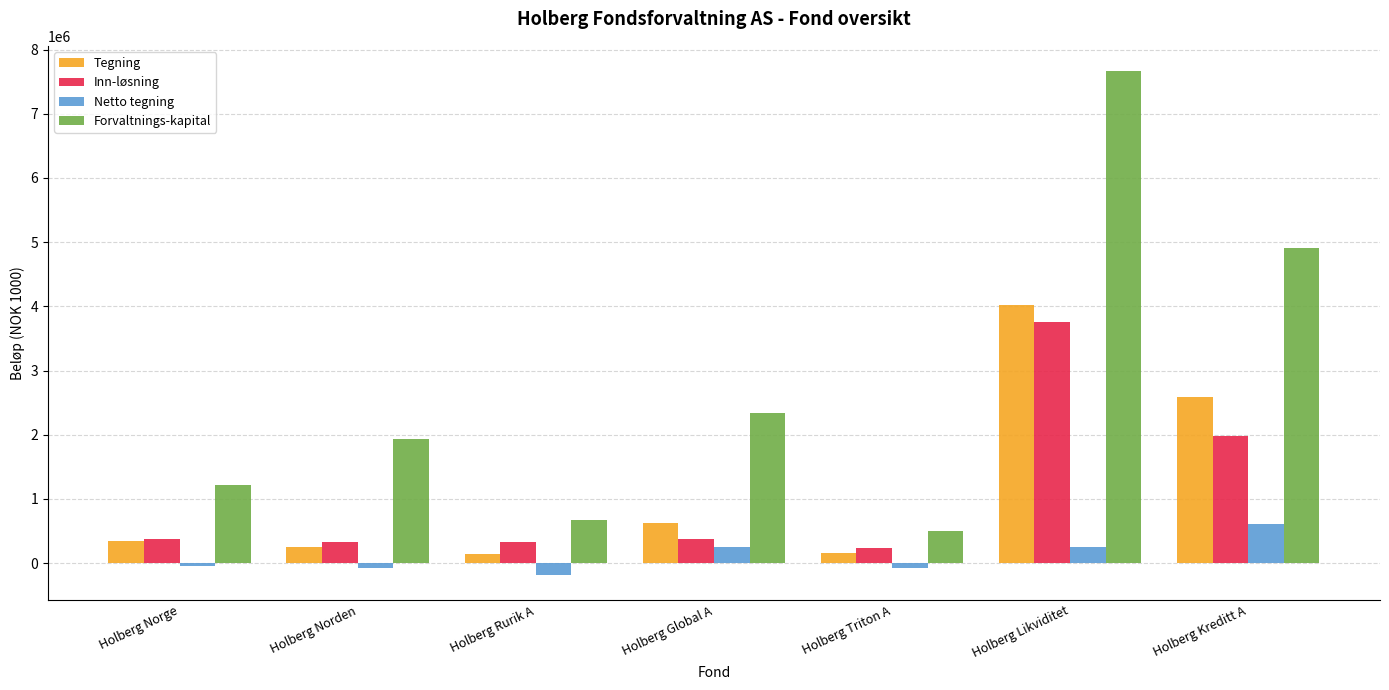

True or false: Forvaltnings-kapital has a value of 4914772 at Holberg Kreditt A.

True